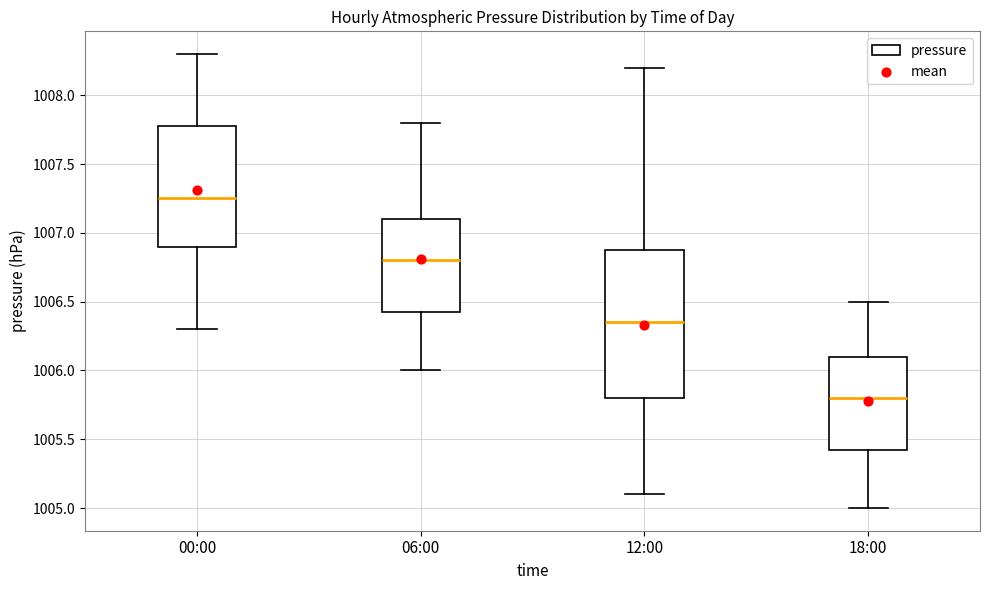

Where is the upper edge of the box for 18:00 on the y-axis? The values are not printed on the chart, so give them approximately, as read against the axis.

1006.10